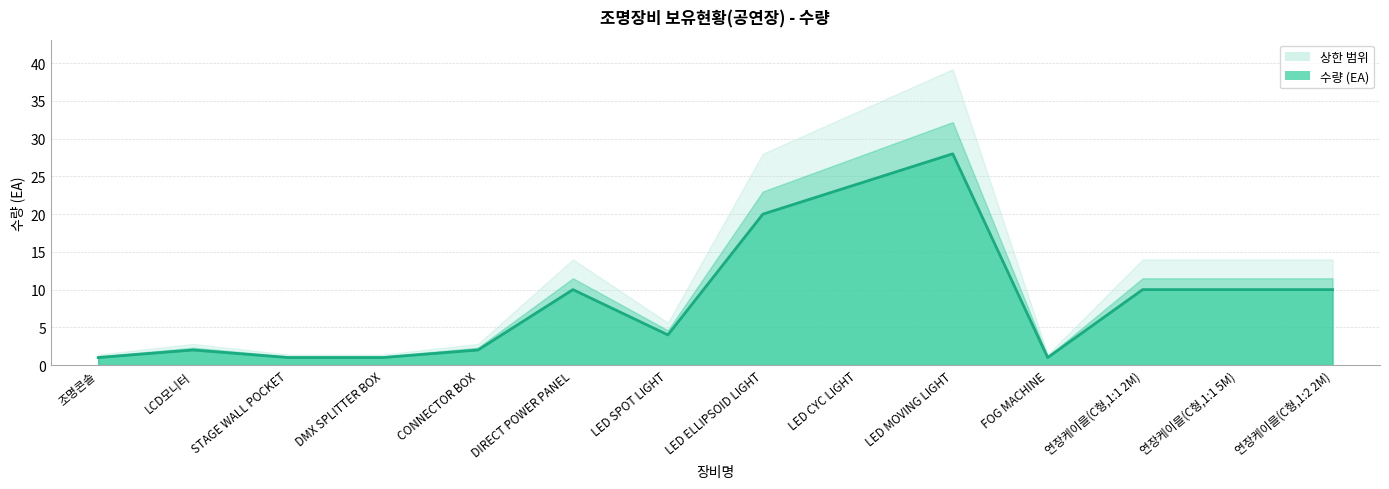

What is the greatest value displayed?

28